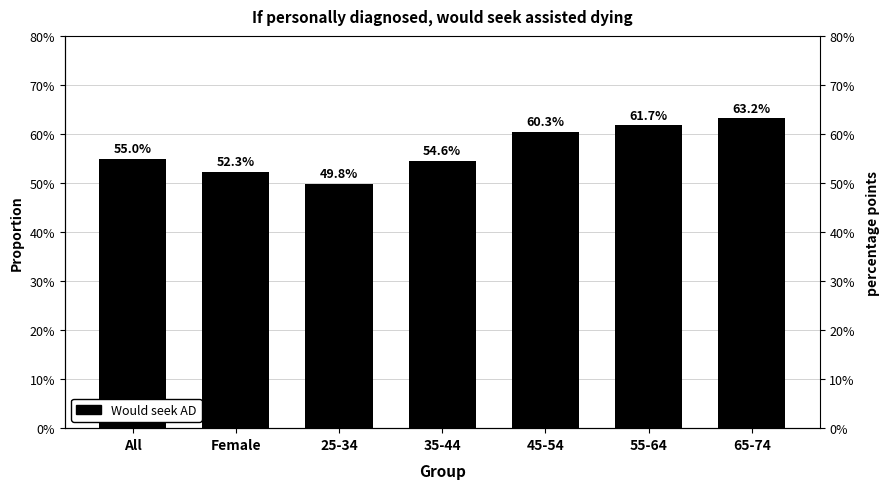

Reading left to right, transcribe all the data shown in this chart.

0.5	0.5	0.5	0.5	0.6	0.6	0.6